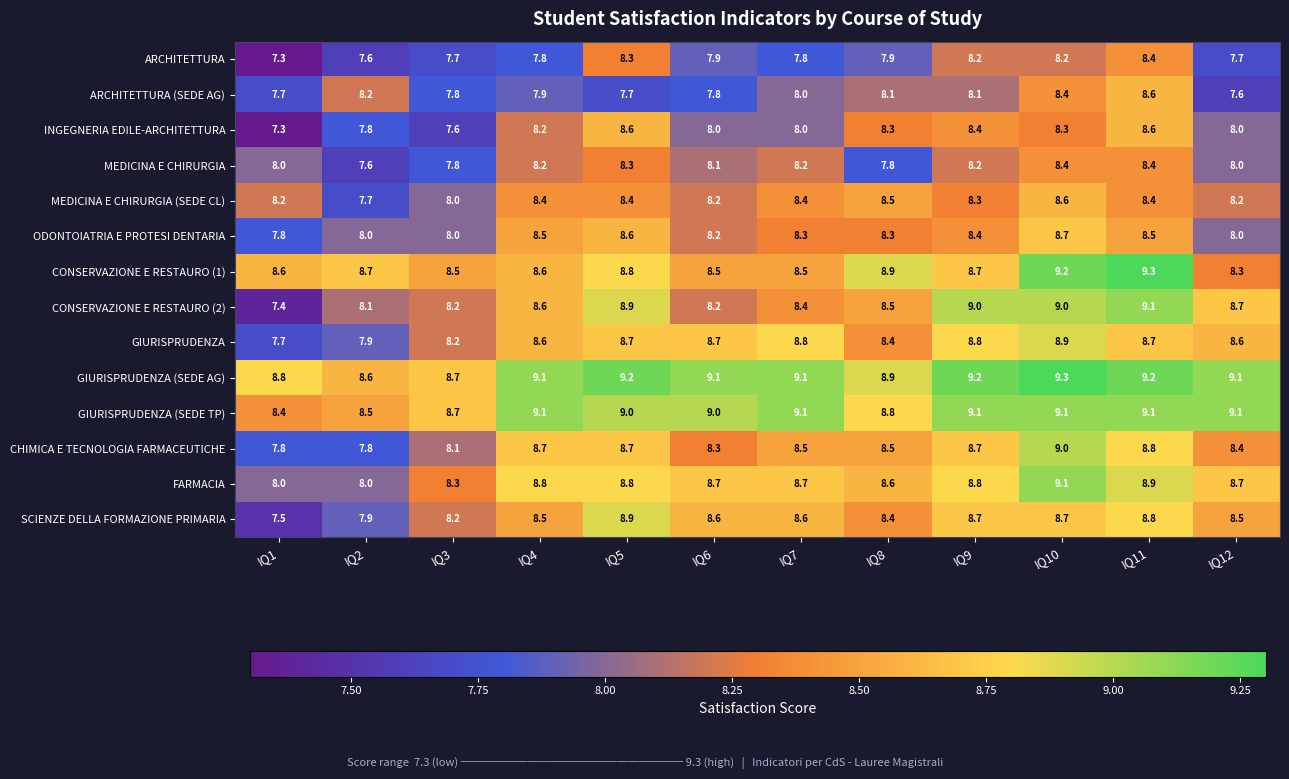

At which label is GIURISPRUDENZA closest to 8?

IQ2